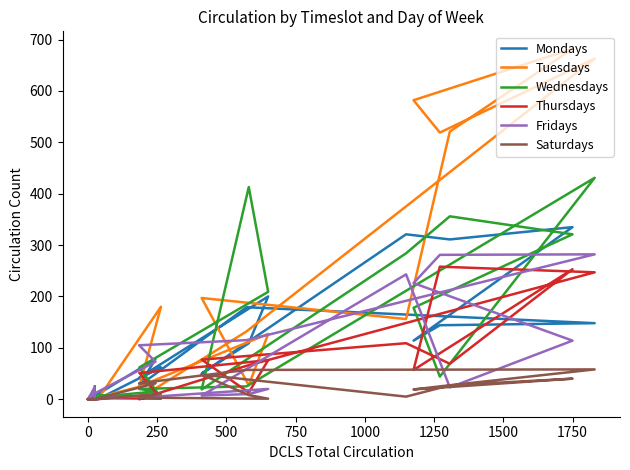

Which series has the widest spread of values?

Tuesdays